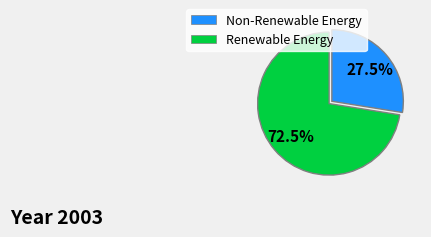

Is there any slice that represents more than half of the pie?

Yes